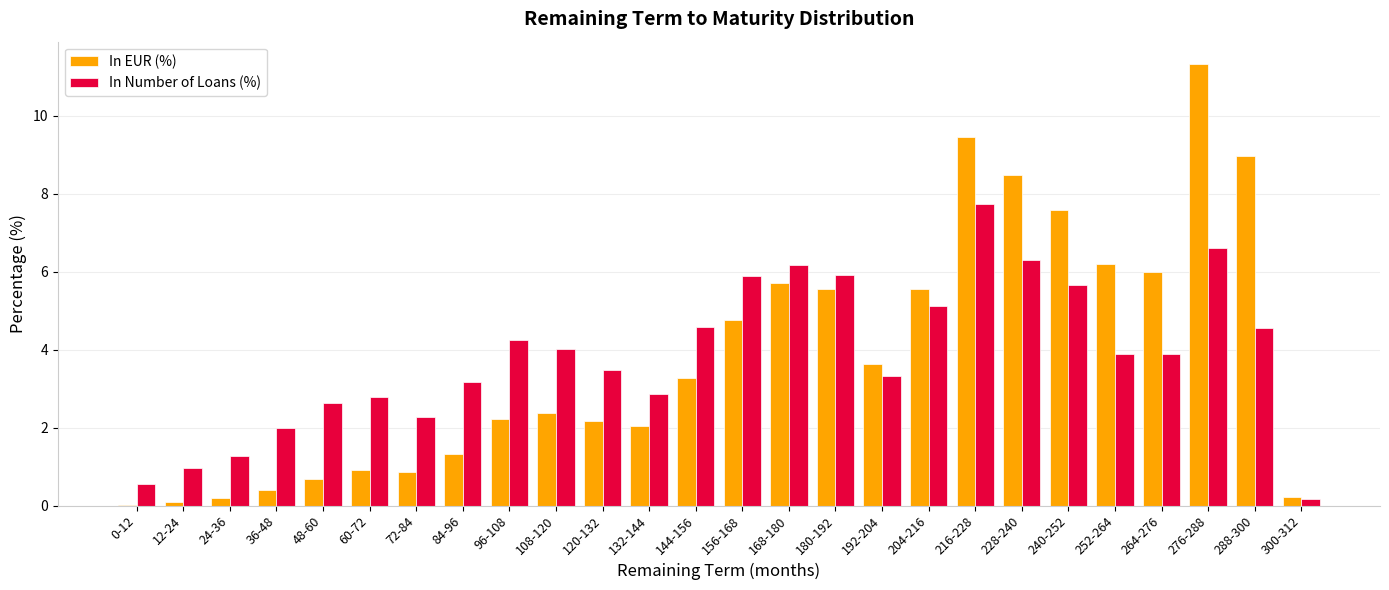

What is the maximum value shown in the chart?

11.3